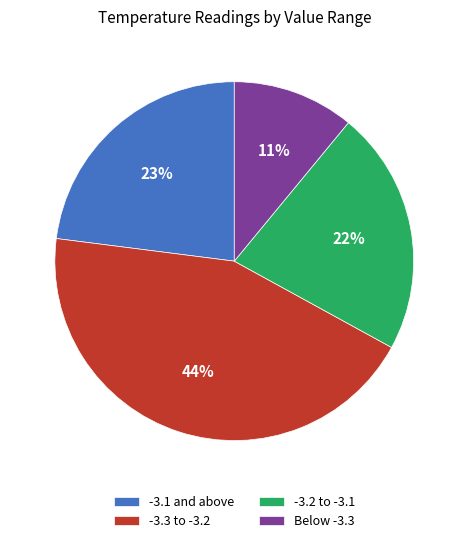

What percentage is the Below -3.3 slice, to the nearest percent?

11%